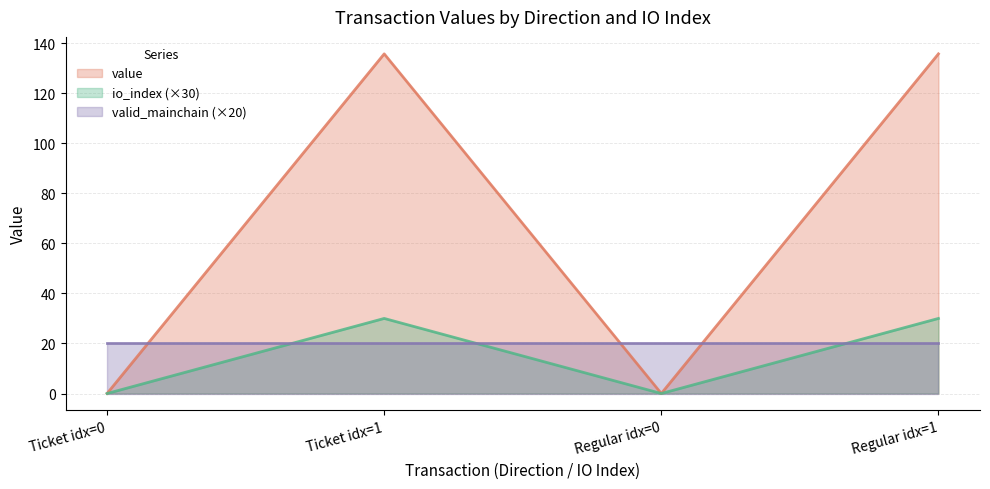

True or false: io_index (×30) and valid_mainchain (×20) cross at least once.

True